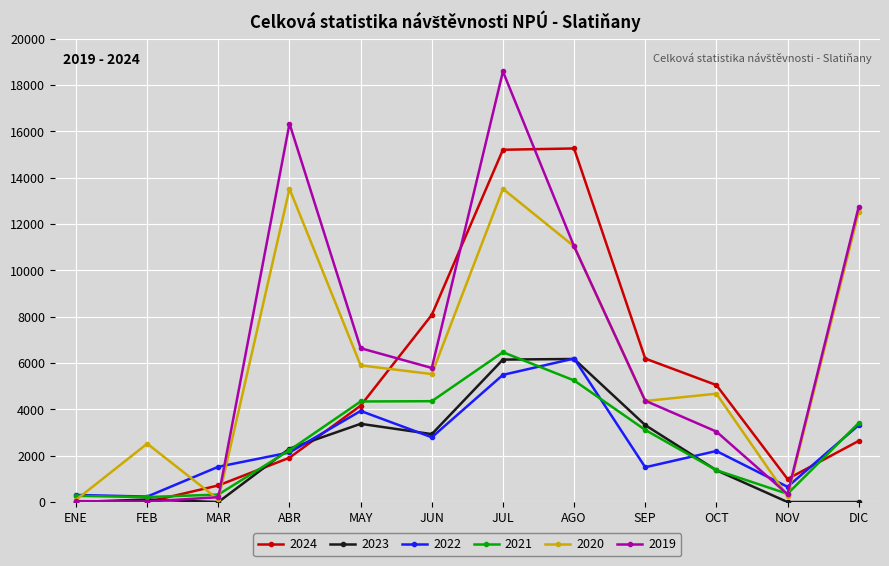

True or false: 2019 has more than 1 interior local peaks.

True